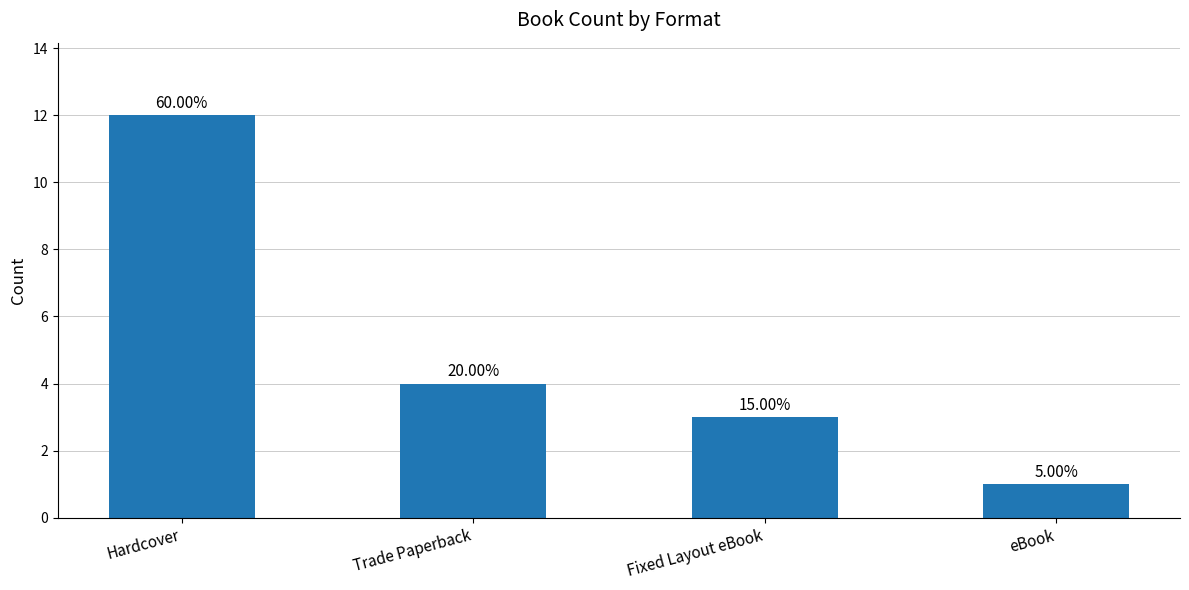

The chart shows a value of 1 at eBook. True or false?

True